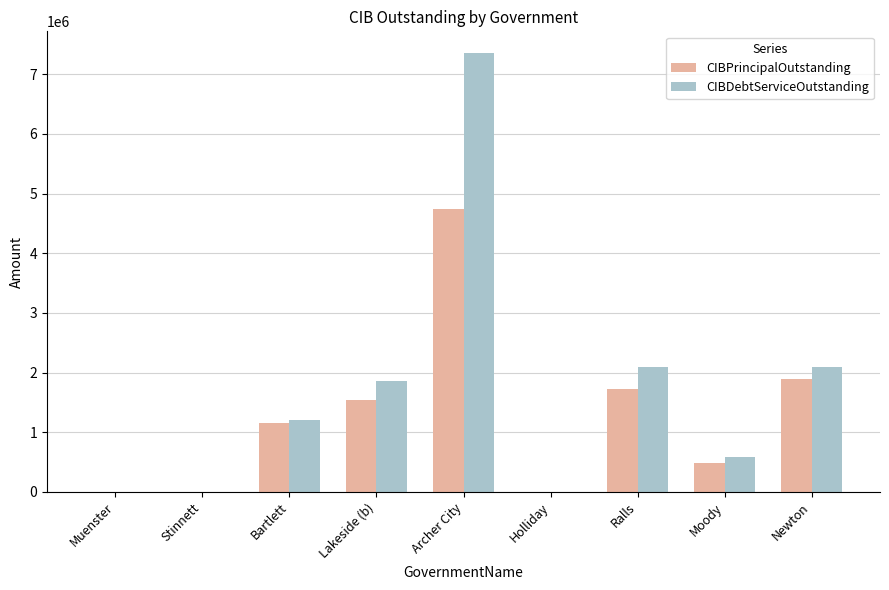

How many series are shown in this chart?

2